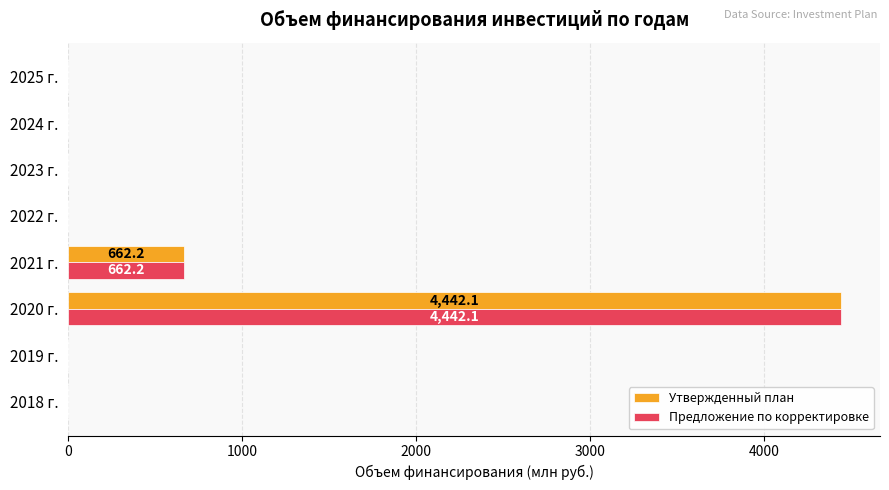

The Предложение по корректировке series shows -2489.6 at 2019 г.. True or false?

False